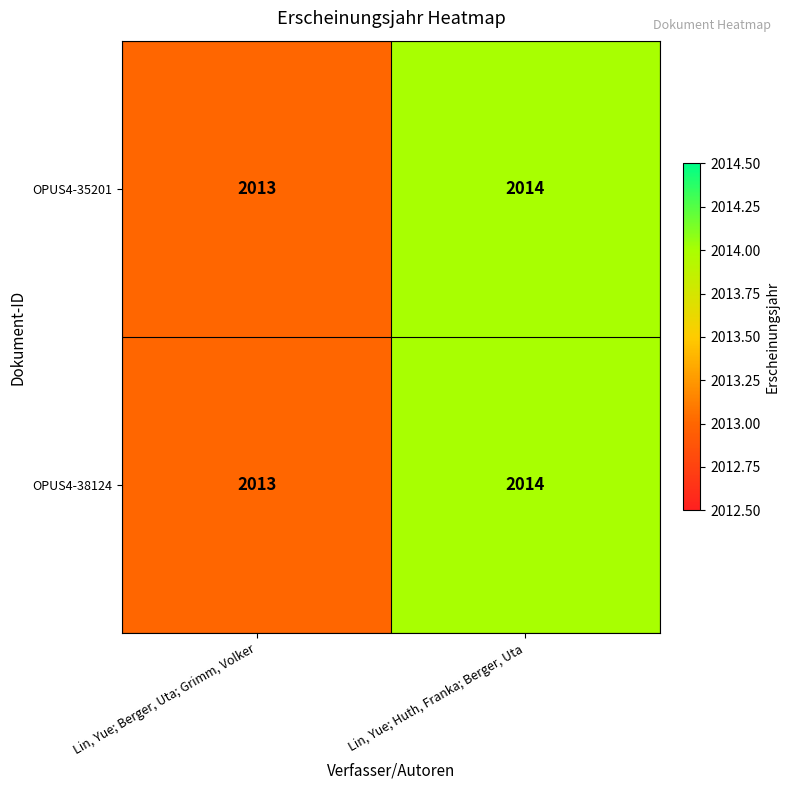

True or false: OPUS4-35201 has a value of 408 at Lin, Yue; Huth, Franka; Berger, Uta.

False